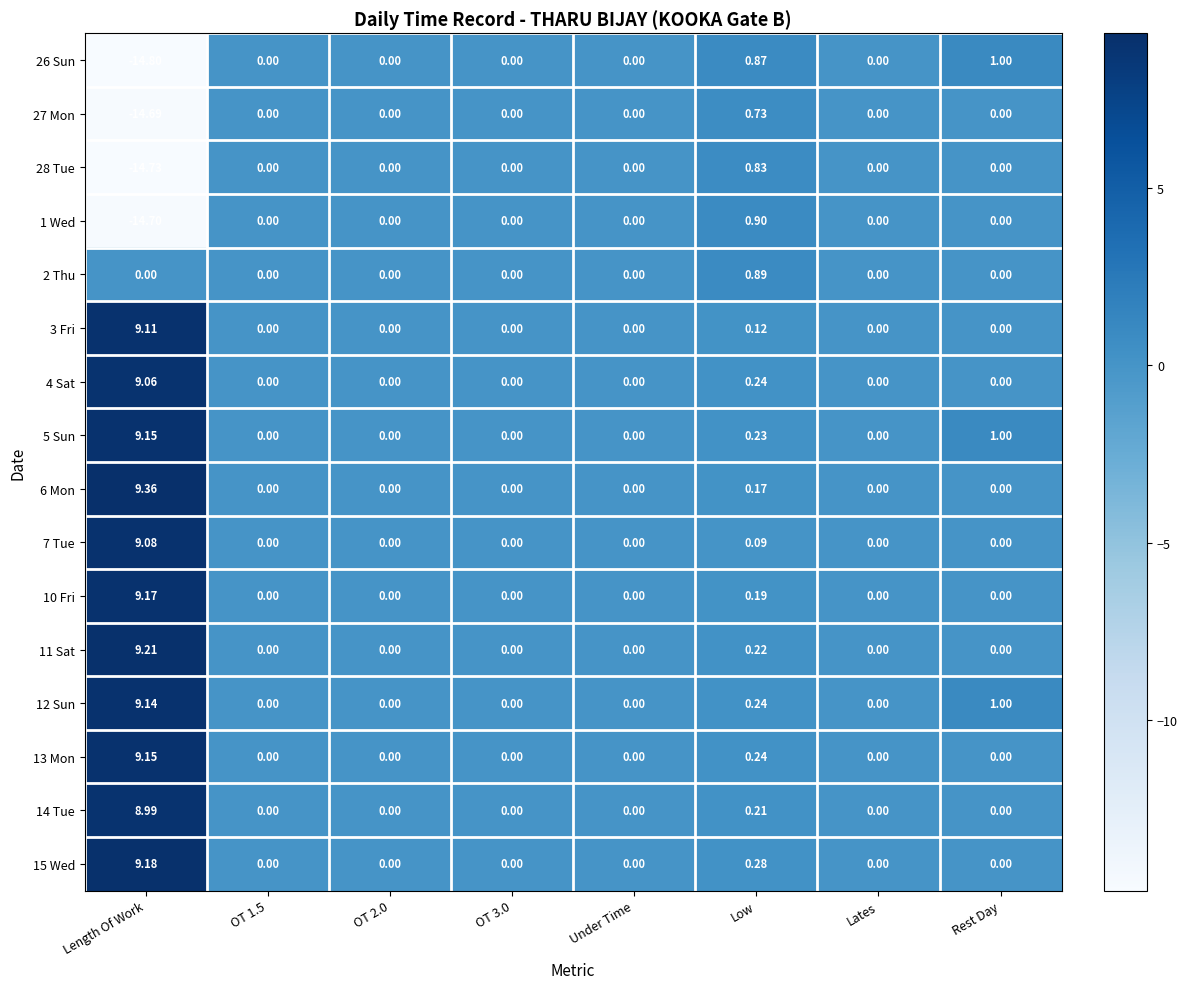

Is the value of 11 Sat at Length Of Work greater than the value of 12 Sun at Low?

Yes